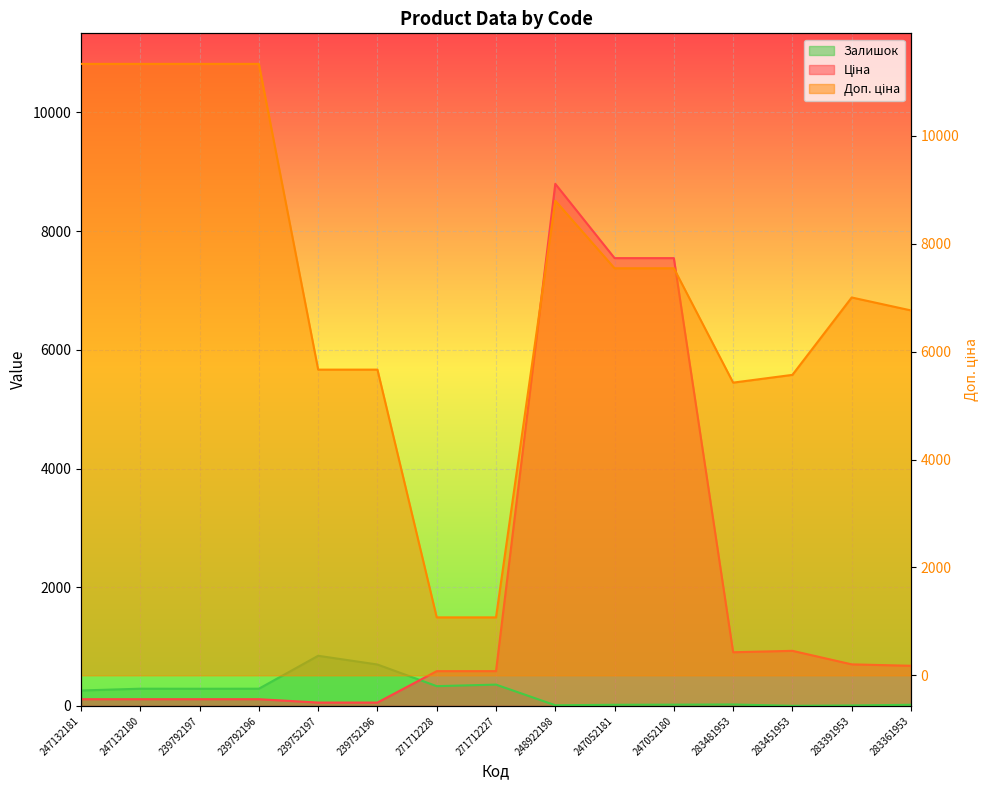

What are all the series names shown in the legend?

Ціна, Доп. ціна, Залишок